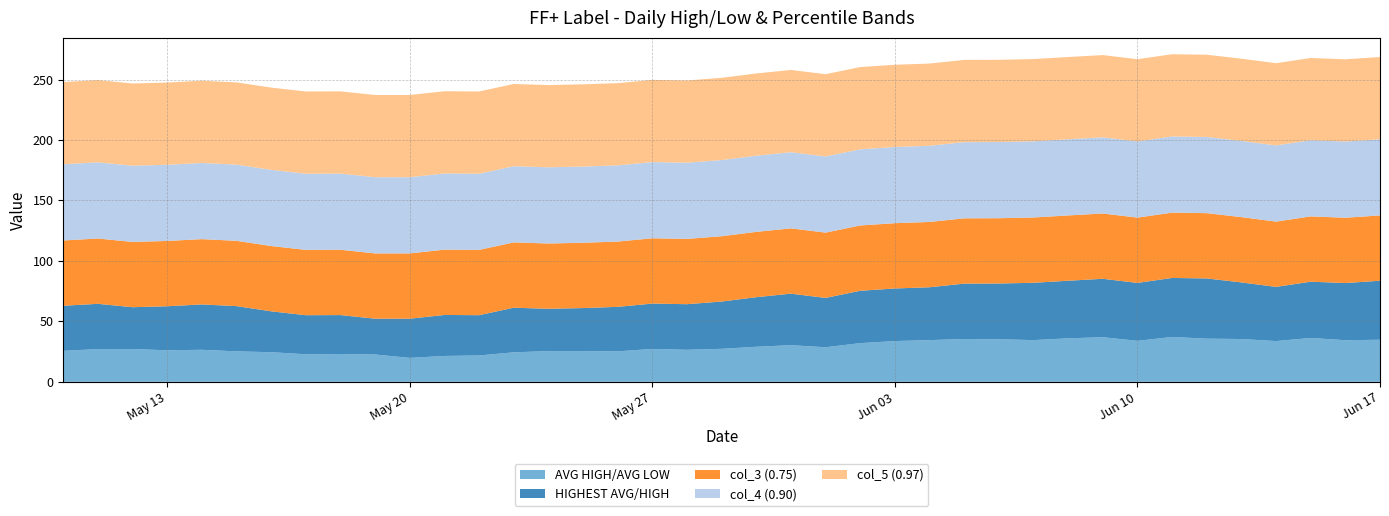

Reading right to left, list all the values displayed in this chart.

AVG HIGH/AVG LOW: 2025-06-17=34.8	2025-06-16=34.4	2025-06-15=36.3	2025-06-14=33.7	2025-06-13=35.4	2025-06-12=35.7	2025-06-11=37.1	2025-06-10=33.9	2025-06-09=36.9	2025-06-08=36.0	2025-06-07=34.5	2025-06-06=35.2	2025-06-05=35.4	2025-06-04=34.5	2025-06-03=33.7	2025-06-02=32.0	2025-06-01=28.6	2025-05-31=30.3	2025-05-30=29.0	2025-05-29=27.3	2025-05-28=26.5	2025-05-27=27.2	2025-05-26=25.2	2025-05-25=25.4	2025-05-24=25.4	2025-05-23=24.4	2025-05-22=21.8	2025-05-21=21.4	2025-05-20=19.8	2025-05-19=22.6	2025-05-18=23.0	2025-05-17=22.8	2025-05-16=24.5	2025-05-15=25.2	2025-05-14=26.5	2025-05-13=26.1	2025-05-12=27.1	2025-05-11=27.1	2025-05-10=25.6
HIGHEST AVG/HIGH: 2025-06-17=48.8	2025-06-16=47.3	2025-06-15=46.5	2025-06-14=44.8	2025-06-13=46.8	2025-06-12=49.8	2025-06-11=48.8	2025-06-10=47.9	2025-06-09=48.3	2025-06-08=47.6	2025-06-07=47.4	2025-06-06=46.1	2025-06-05=45.8	2025-06-04=43.7	2025-06-03=43.5	2025-06-02=43.3	2025-06-01=40.8	2025-05-31=42.6	2025-05-30=41.0	2025-05-29=39.1	2025-05-28=37.7	2025-05-27=37.5	2025-05-26=36.8	2025-05-25=35.6	2025-05-24=35.0	2025-05-23=36.9	2025-05-22=33.3	2025-05-21=33.9	2025-05-20=32.4	2025-05-19=29.6	2025-05-18=32.2	2025-05-17=32.3	2025-05-16=33.8	2025-05-15=37.4	2025-05-14=37.5	2025-05-13=36.4	2025-05-12=34.6	2025-05-11=37.4	2025-05-10=37.3
col_3 (0.75): 2025-06-17=54.0	2025-06-16=54.0	2025-06-15=54.0	2025-06-14=54.0	2025-06-13=54.0	2025-06-12=54.0	2025-06-11=54.0	2025-06-10=54.0	2025-06-09=54.0	2025-06-08=54.0	2025-06-07=54.0	2025-06-06=54.0	2025-06-05=54.0	2025-06-04=54.0	2025-06-03=54.0	2025-06-02=54.0	2025-06-01=54.0	2025-05-31=54.0	2025-05-30=54.0	2025-05-29=54.0	2025-05-28=54.0	2025-05-27=54.0	2025-05-26=54.0	2025-05-25=54.0	2025-05-24=54.0	2025-05-23=54.0	2025-05-22=54.0	2025-05-21=54.0	2025-05-20=54.0	2025-05-19=54.0	2025-05-18=54.0	2025-05-17=54.0	2025-05-16=54.0	2025-05-15=54.0	2025-05-14=54.0	2025-05-13=54.0	2025-05-12=54.0	2025-05-11=54.0	2025-05-10=54.0
col_4 (0.90): 2025-06-17=63.0	2025-06-16=63.0	2025-06-15=63.0	2025-06-14=63.0	2025-06-13=63.0	2025-06-12=63.0	2025-06-11=63.0	2025-06-10=63.0	2025-06-09=63.0	2025-06-08=63.0	2025-06-07=63.0	2025-06-06=63.0	2025-06-05=63.0	2025-06-04=63.0	2025-06-03=63.0	2025-06-02=63.0	2025-06-01=63.0	2025-05-31=63.0	2025-05-30=63.0	2025-05-29=63.0	2025-05-28=63.0	2025-05-27=63.0	2025-05-26=63.0	2025-05-25=63.0	2025-05-24=63.0	2025-05-23=63.0	2025-05-22=63.0	2025-05-21=63.0	2025-05-20=63.0	2025-05-19=63.0	2025-05-18=63.0	2025-05-17=63.0	2025-05-16=63.0	2025-05-15=63.0	2025-05-14=63.0	2025-05-13=63.0	2025-05-12=63.0	2025-05-11=63.0	2025-05-10=63.0
col_5 (0.97): 2025-06-17=68.0	2025-06-16=68.0	2025-06-15=68.0	2025-06-14=68.0	2025-06-13=68.0	2025-06-12=68.0	2025-06-11=68.0	2025-06-10=68.0	2025-06-09=68.0	2025-06-08=68.0	2025-06-07=68.0	2025-06-06=68.0	2025-06-05=68.0	2025-06-04=68.0	2025-06-03=68.0	2025-06-02=68.0	2025-06-01=68.0	2025-05-31=68.0	2025-05-30=68.0	2025-05-29=68.0	2025-05-28=68.0	2025-05-27=68.0	2025-05-26=68.0	2025-05-25=68.0	2025-05-24=68.0	2025-05-23=68.0	2025-05-22=68.0	2025-05-21=68.0	2025-05-20=68.0	2025-05-19=68.0	2025-05-18=68.0	2025-05-17=68.0	2025-05-16=68.0	2025-05-15=68.0	2025-05-14=68.0	2025-05-13=68.0	2025-05-12=68.0	2025-05-11=68.0	2025-05-10=68.0